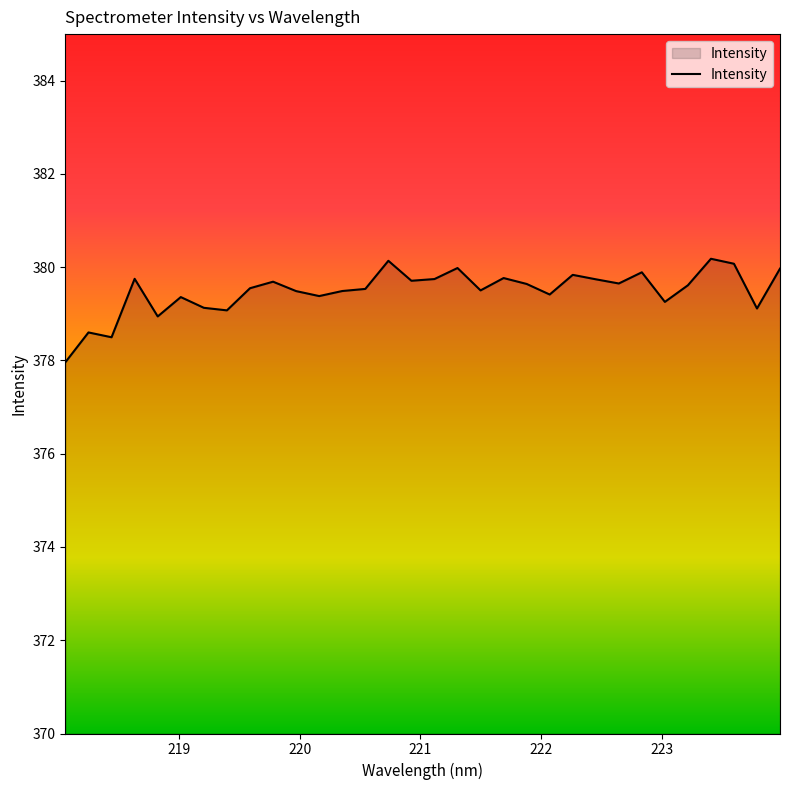

What is the difference between the maximum and minimum values?

2.2